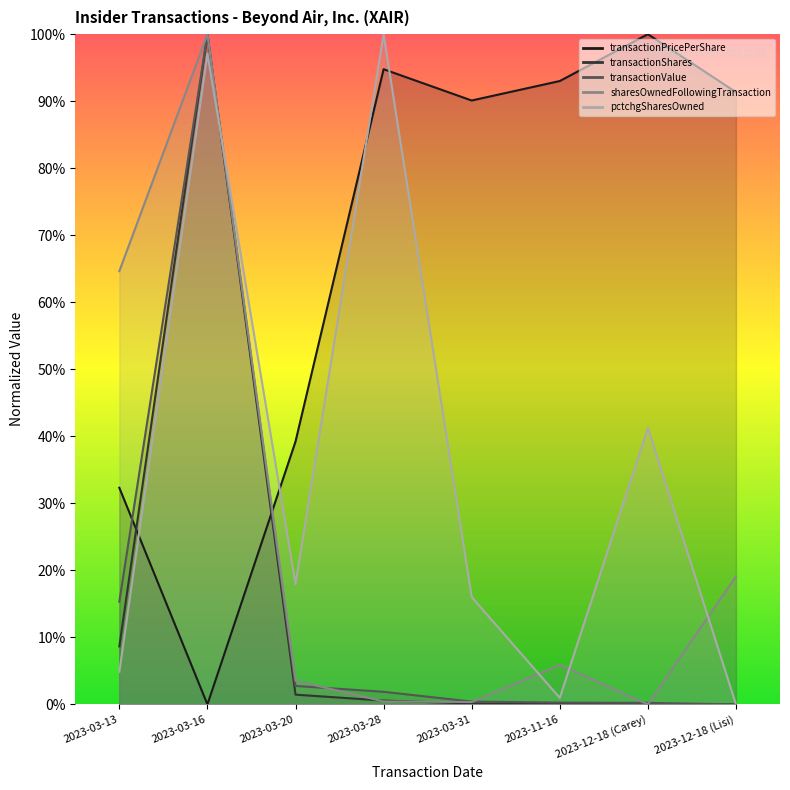

What is the maximum value shown in the chart?

1.0